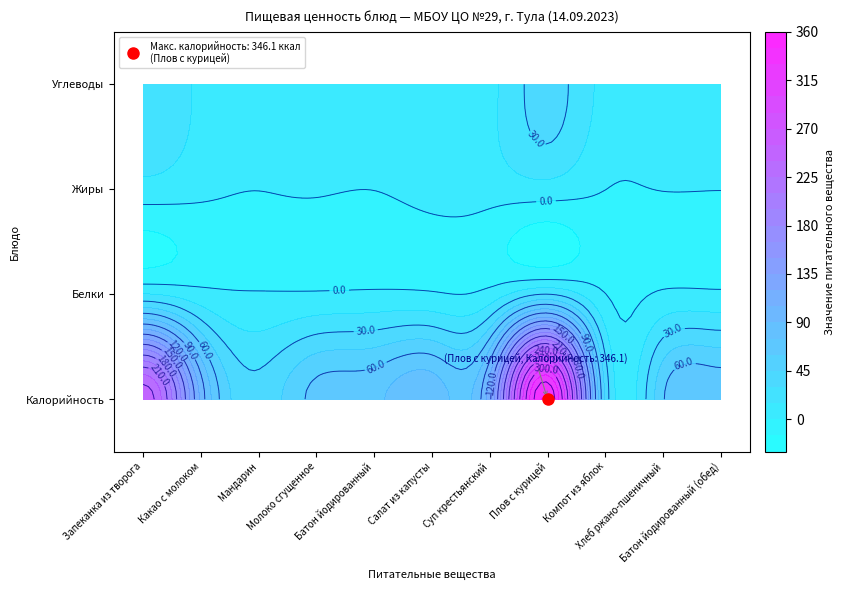

What is the difference between the maximum and minimum values in the Жиры series?

9.1